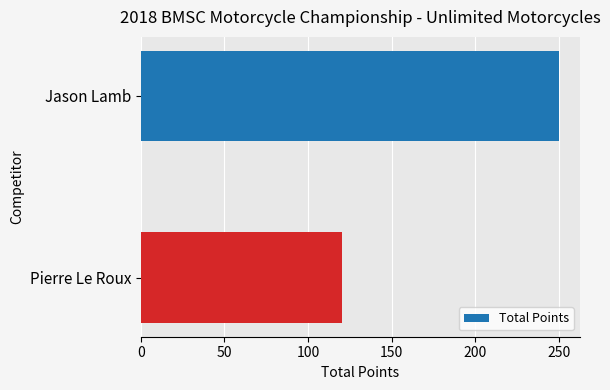

What is the difference between the maximum and minimum values?

130